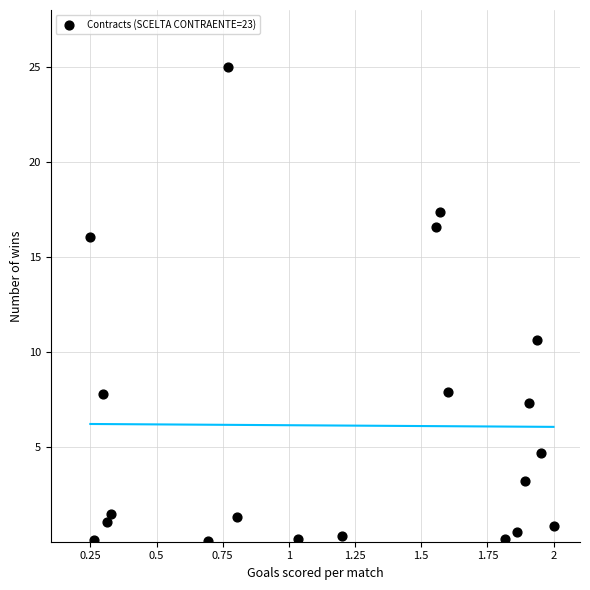

What is the range of Y values (max minus min)?

24.9